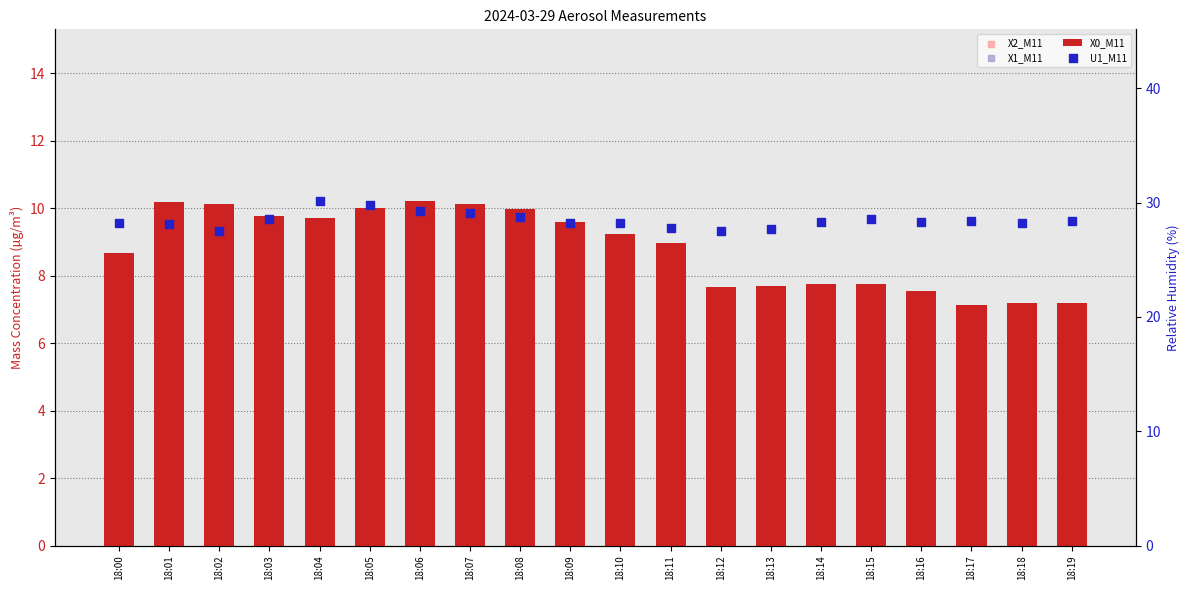

Is the value of U1_M11 at 18:17 greater than the value of X1_M11 at 18:01?

No